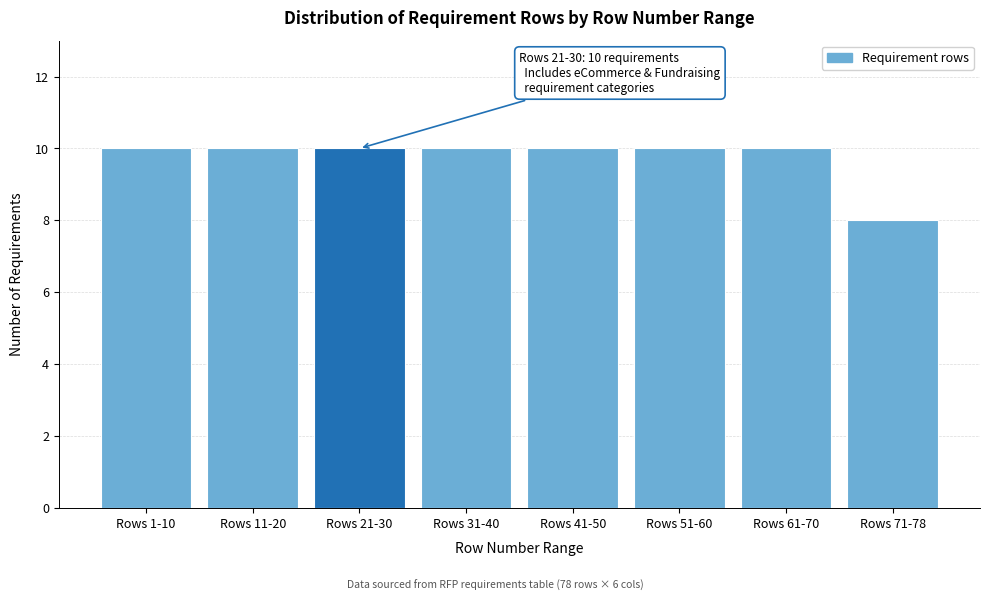

Reading left to right, extract all data points from this chart.

10	10	10	10	10	10	10	8